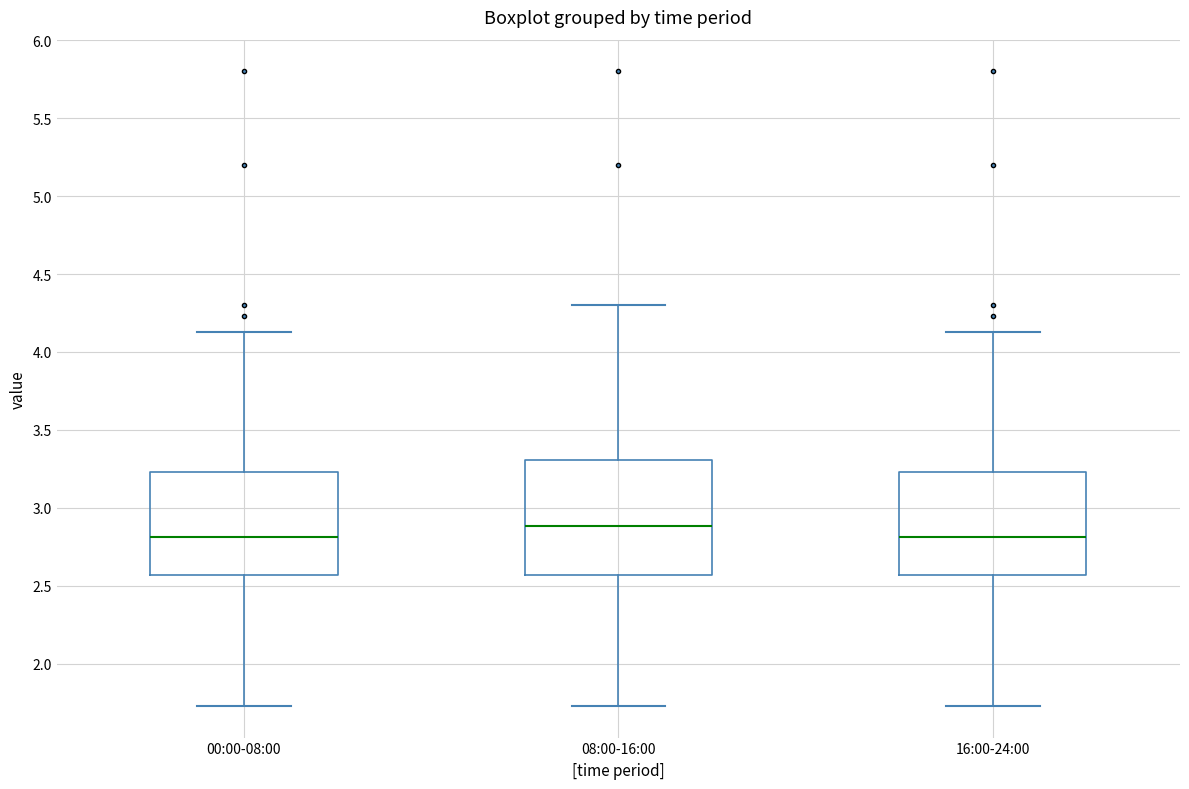

Comparing the boxes themselves (not the whiskers), which one is the tallest?

08:00-16:00